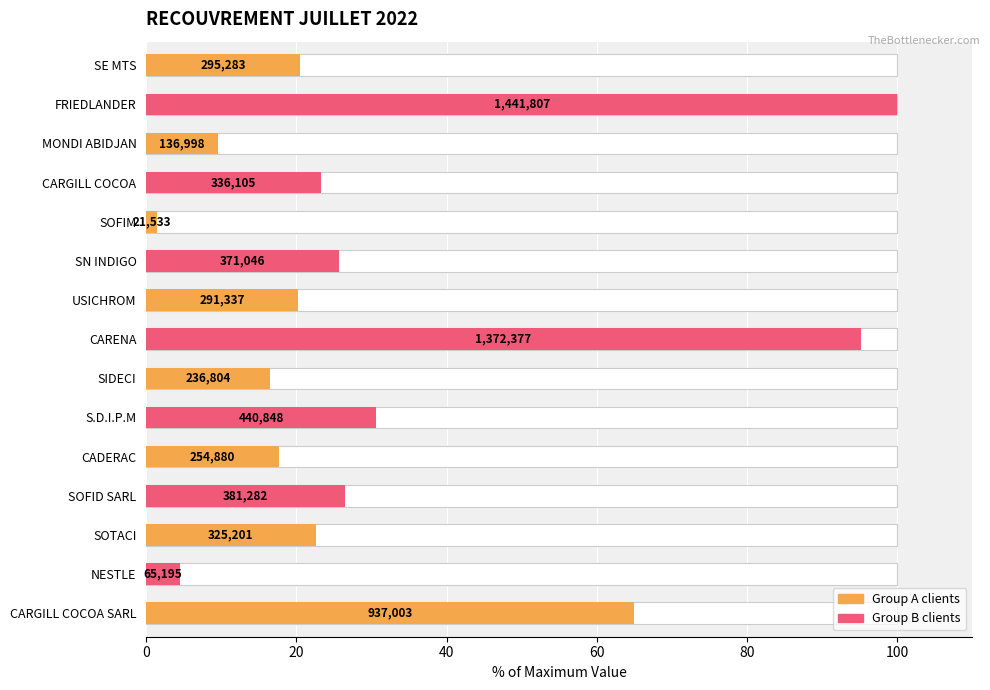

What is the average value?

31.9